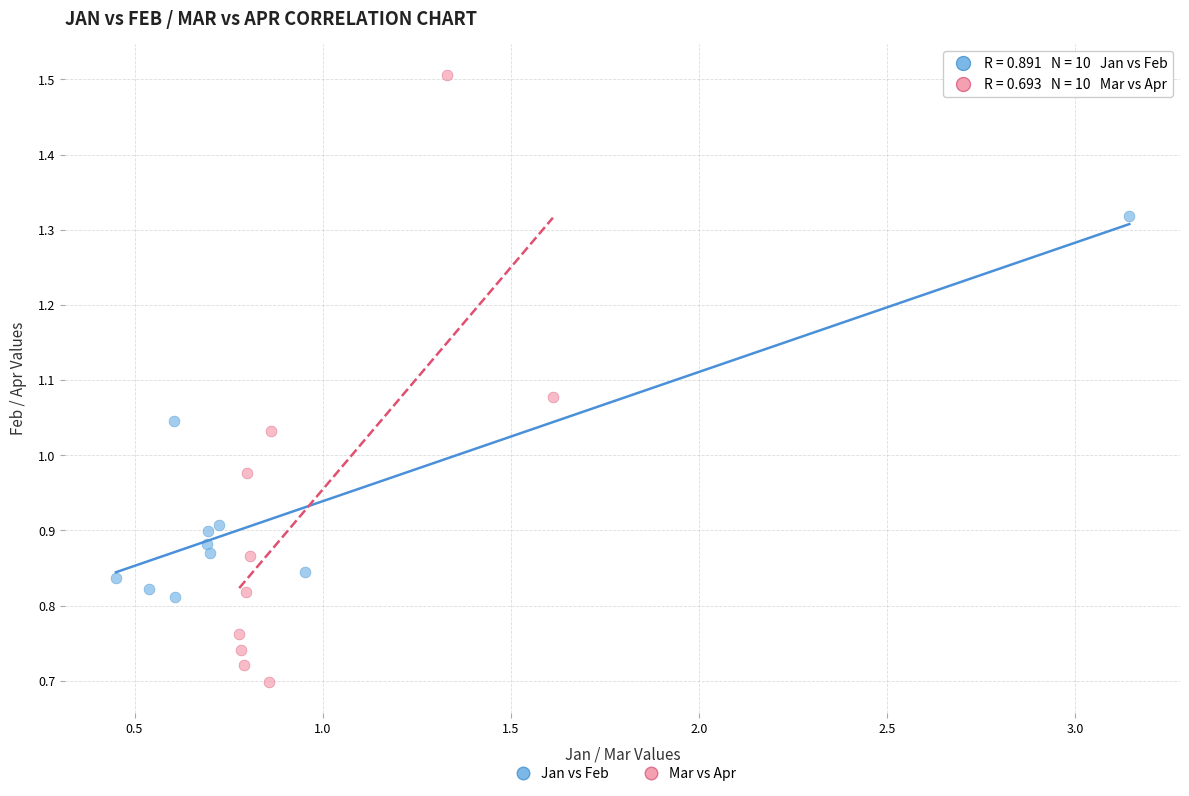

Which series has the largest Y range (max minus min)?

Mar vs Apr